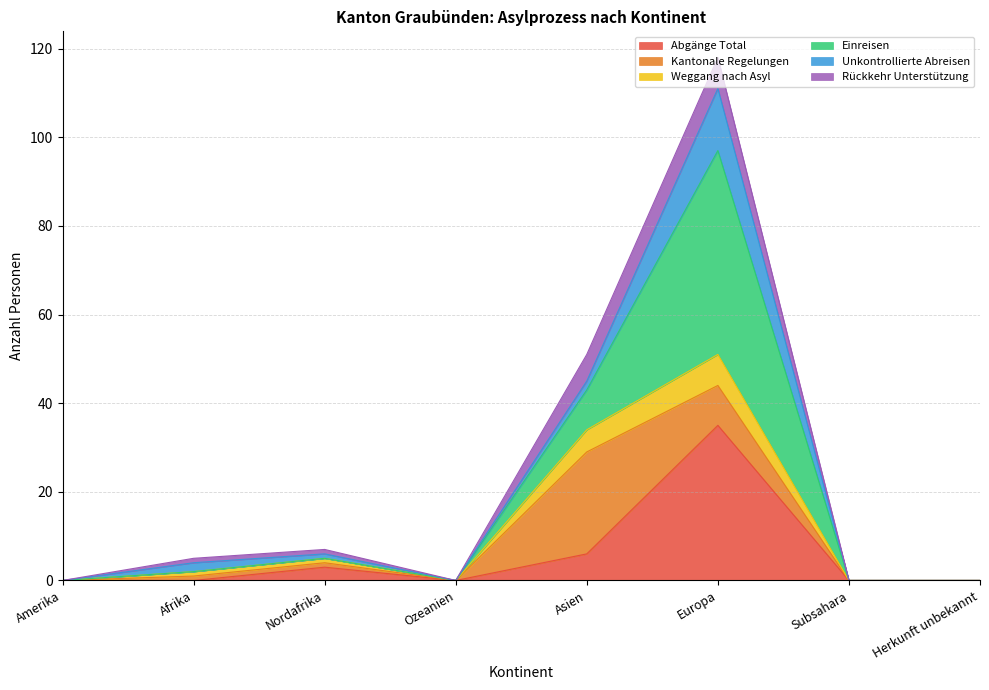

The value of Weggang nach Asyl at Amerika is -35. True or false?

False